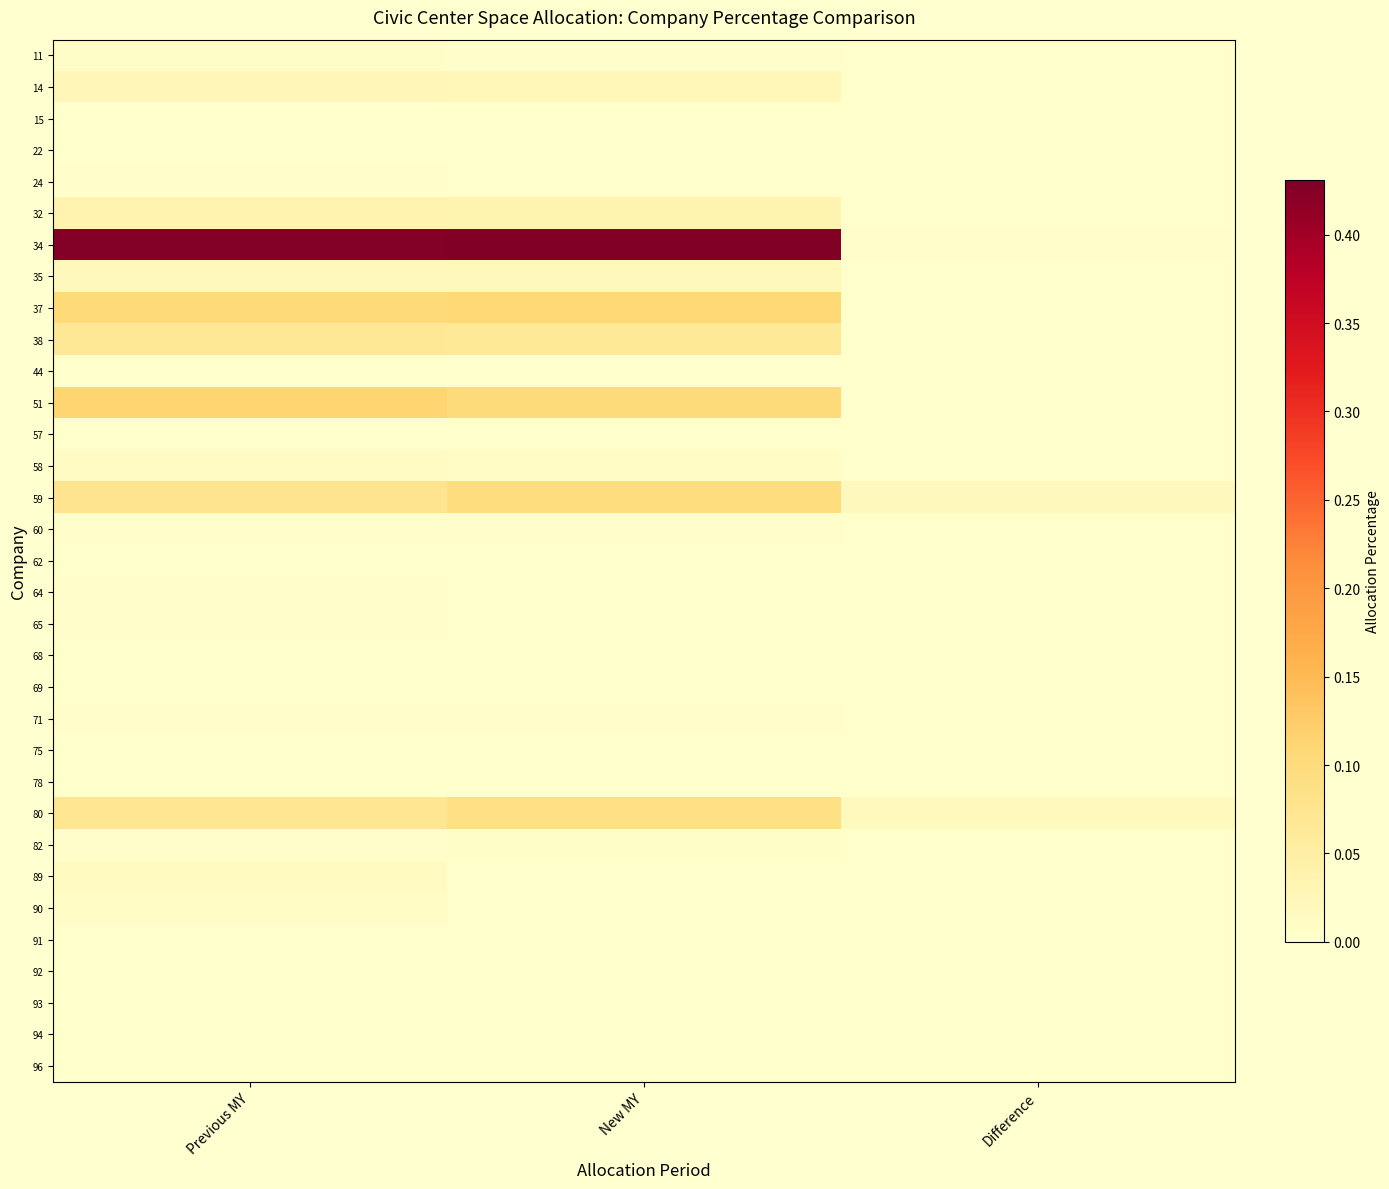

What is the total value across all series at New MY?

1.0